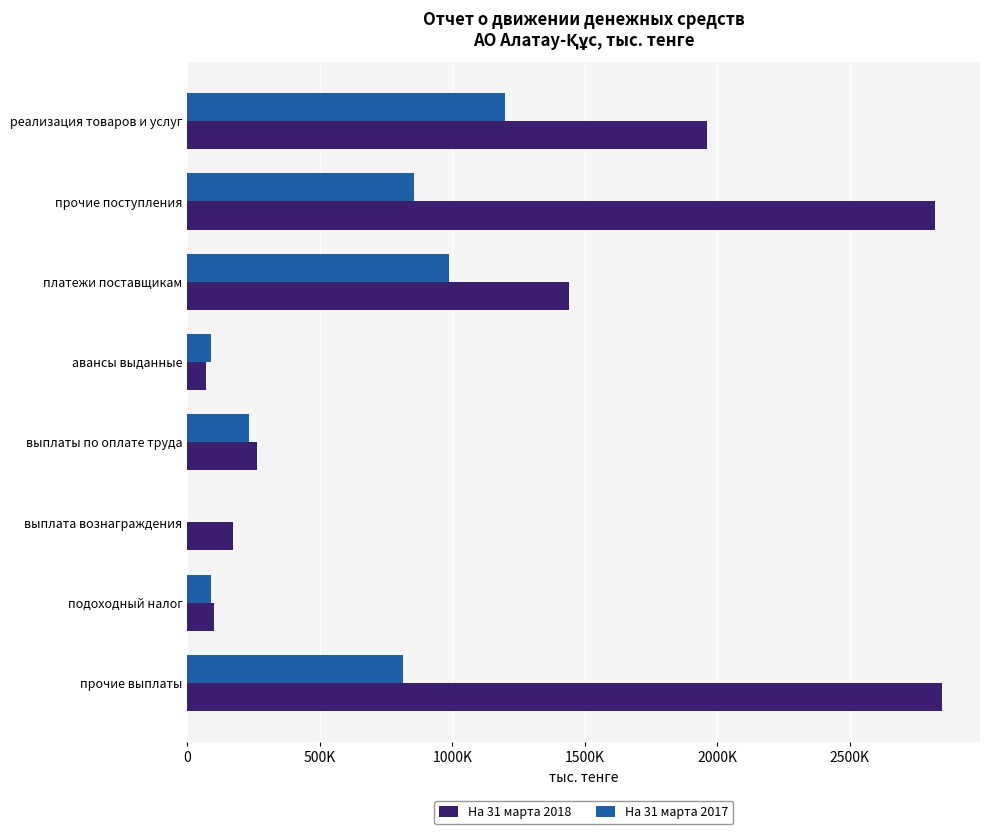

How many values in the На 31 марта 2018 series exceed 1438692?

3